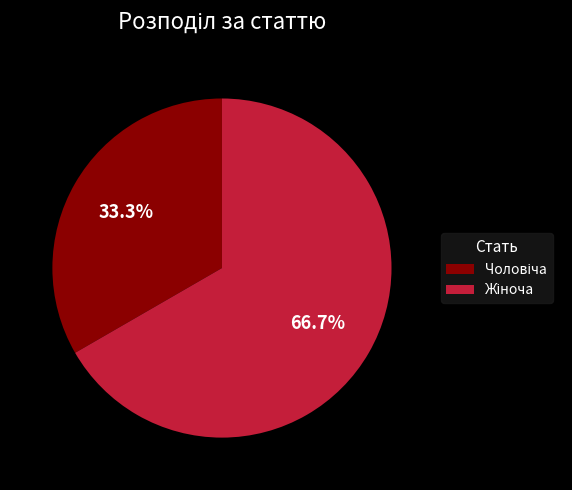

Is there any slice that represents more than half of the pie?

Yes